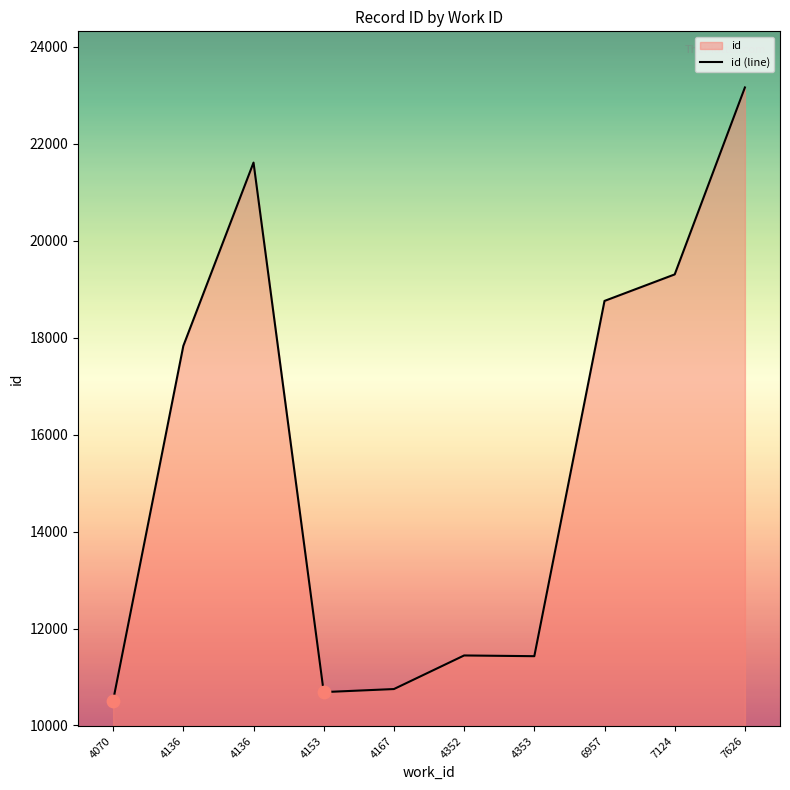

What is the ratio of the value at 4136 to the value at 7124?

0.9